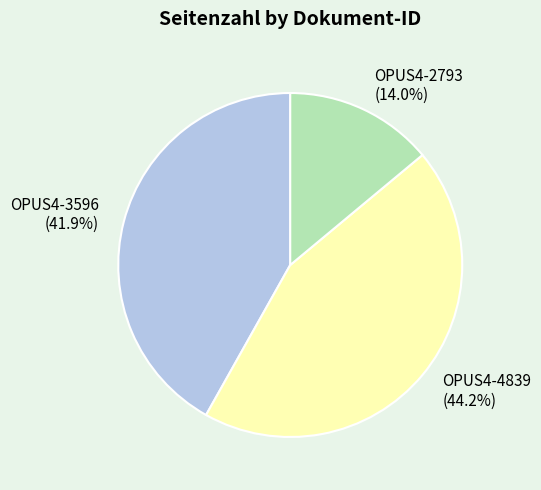

To the nearest percent, what is the average slice percentage?

33%